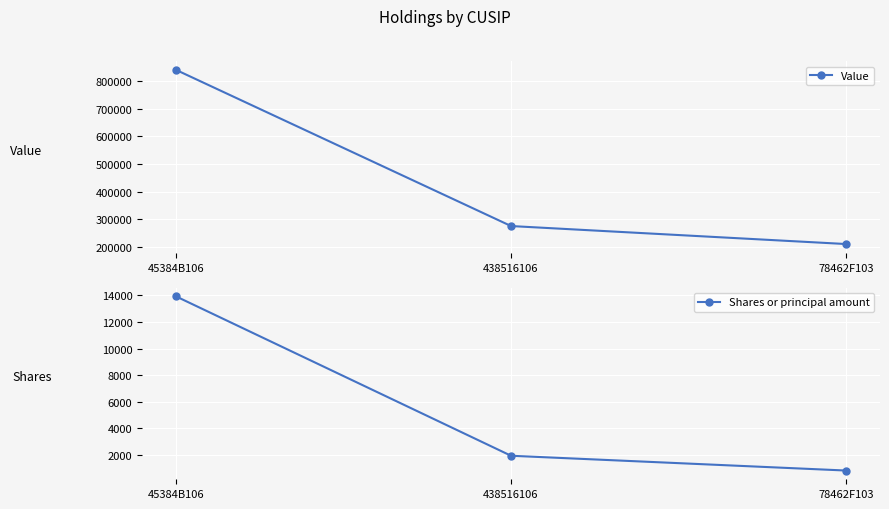

Reading right to left, list all the values displayed in this chart.

Value: 78462F103=211000	438516106=276000	45384B106=840000
Shares or principal amount: 78462F103=838	438516106=1950	45384B106=13934